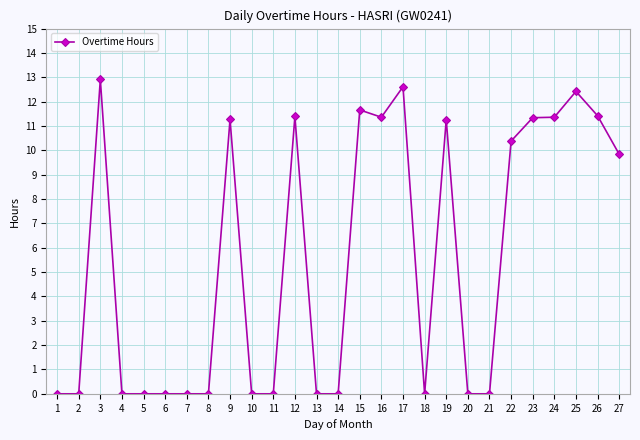

Which category has the highest value across all series?

3